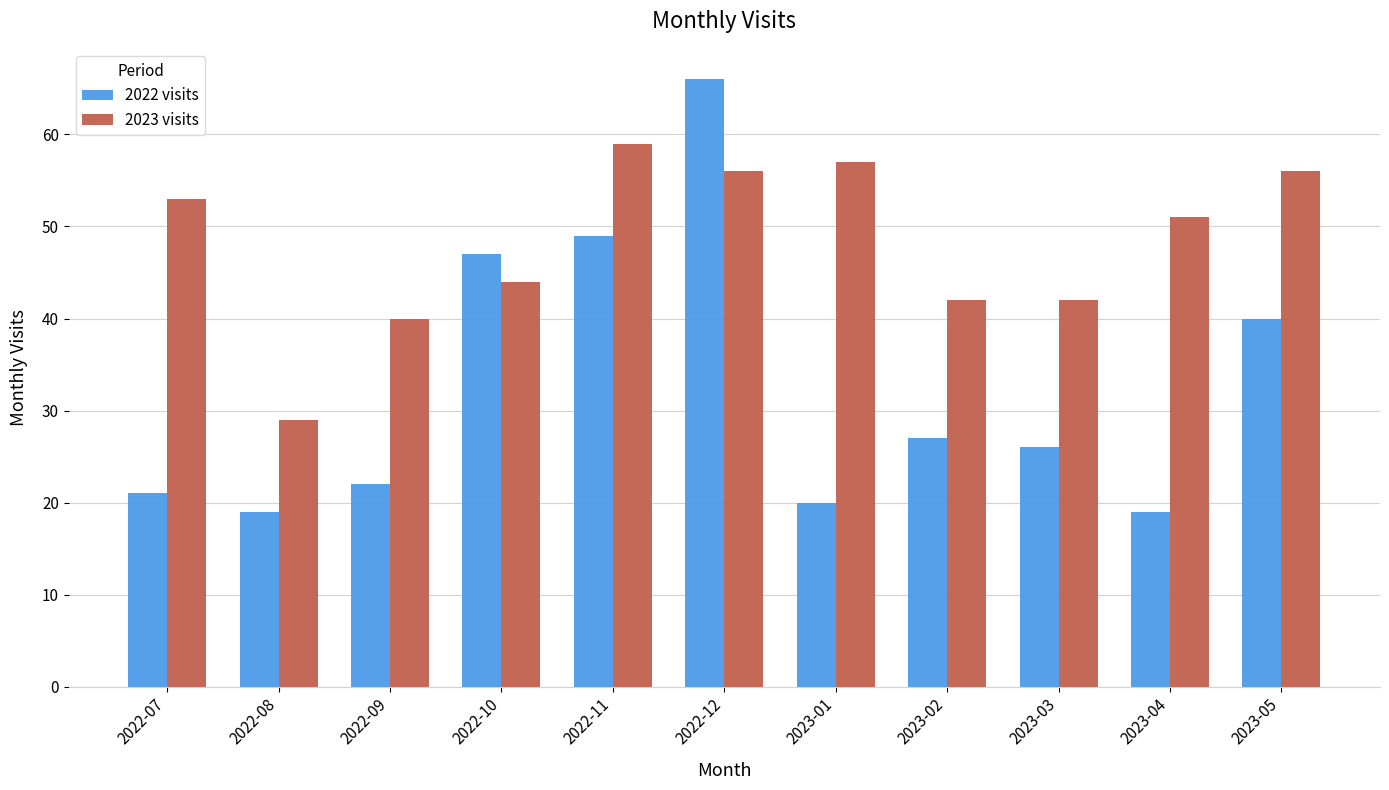

What position from the right is 2023-02?

4